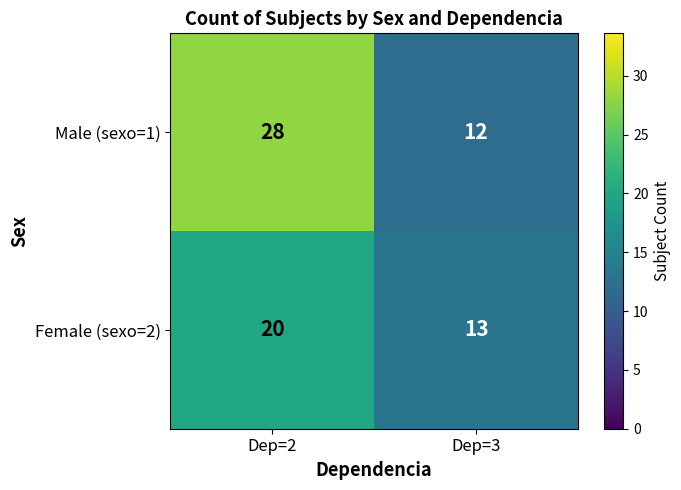

What is the greatest value displayed?

28